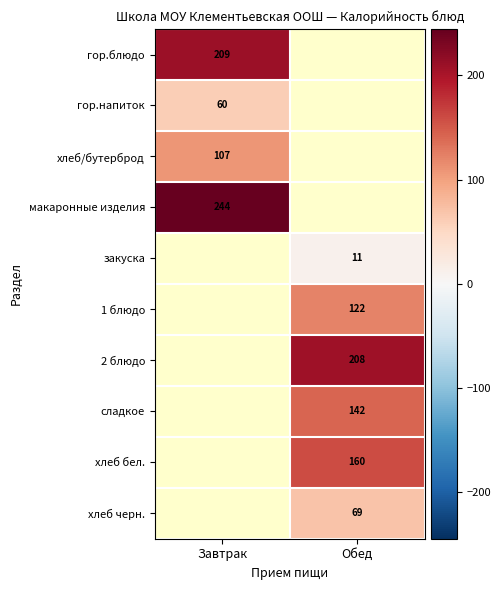

The value of макаронные изделия at Завтрак is 64. True or false?

False